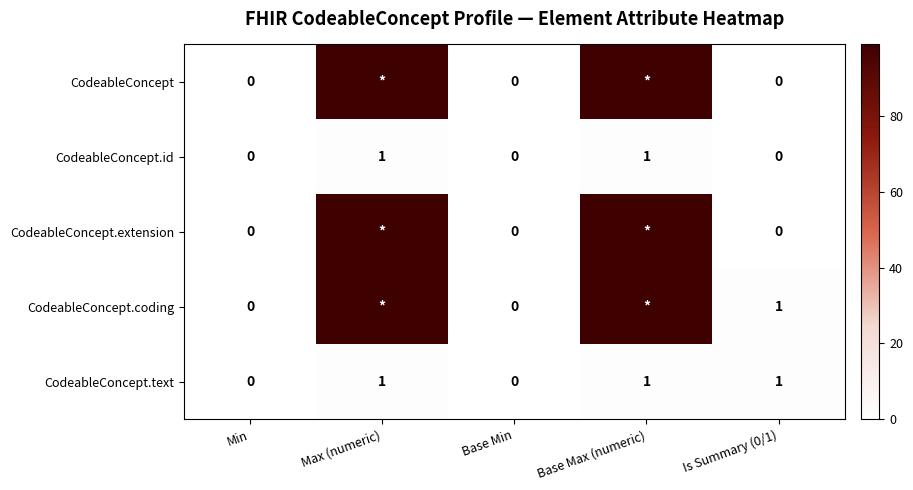

Is the value of CodeableConcept.id at Base Max (numeric) greater than the value of CodeableConcept.coding at Base Min?

Yes